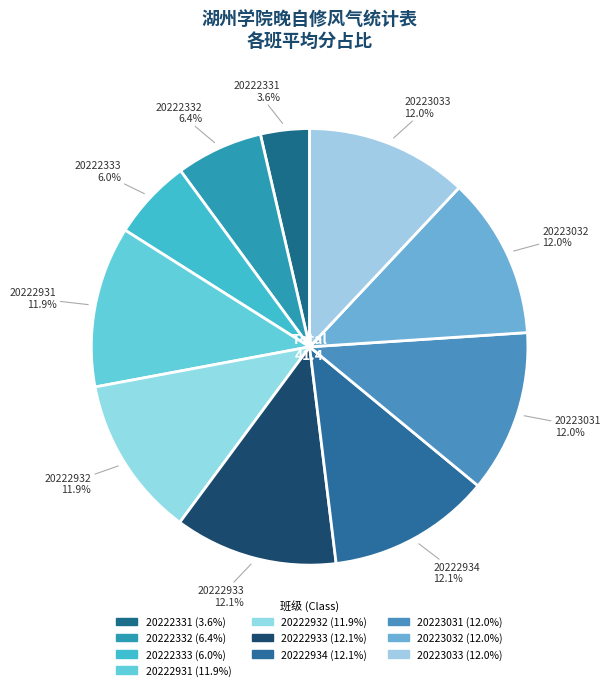

What percentage is NOT represented by 20222933?

87.9%